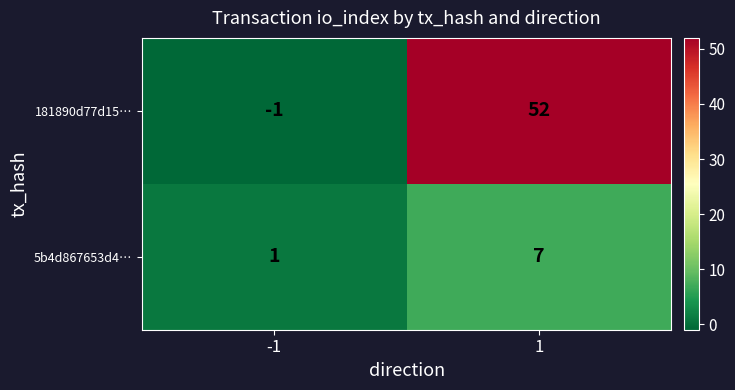

How many series are shown in this chart?

2